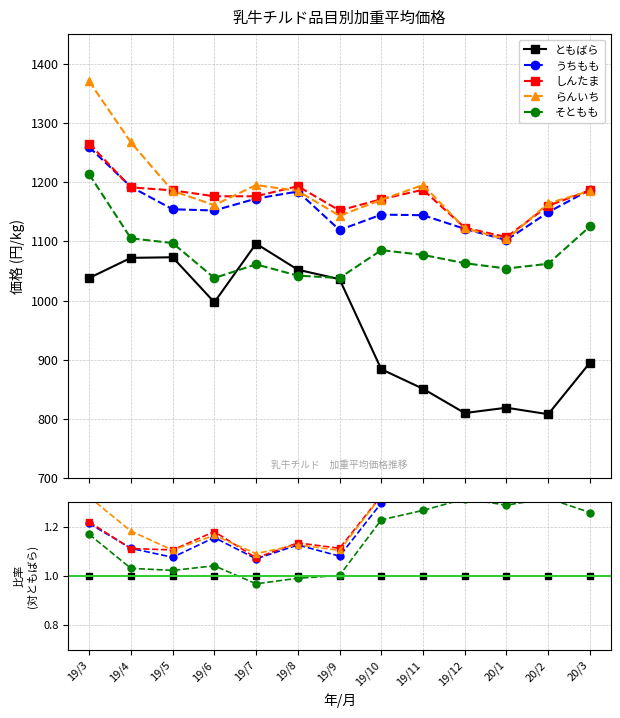

How many series are shown in this chart?

5